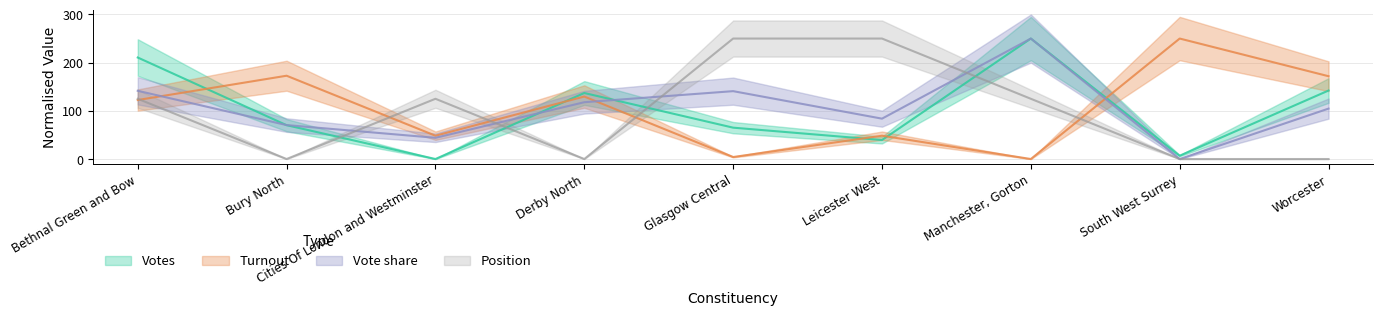

Which has a higher value, Manchester, Gorton or Worcester?

Manchester, Gorton